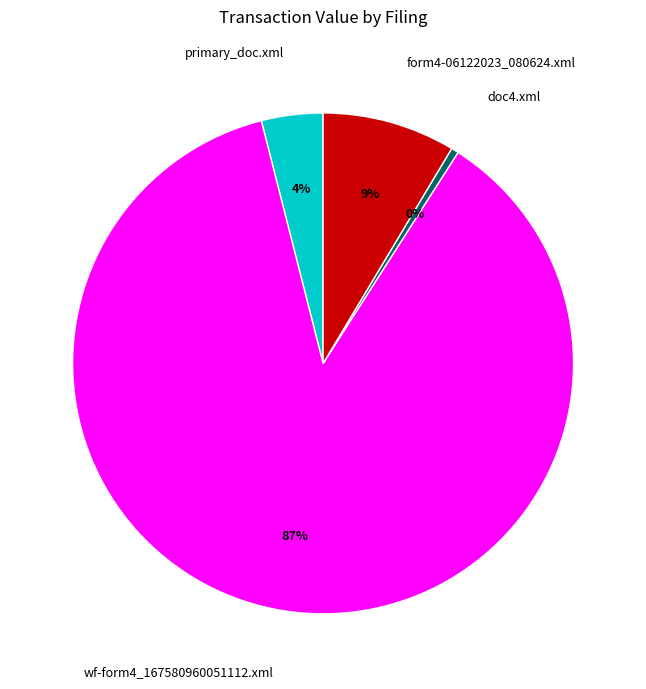

True or false: doc4.xml accounts for 13% of the total.

False